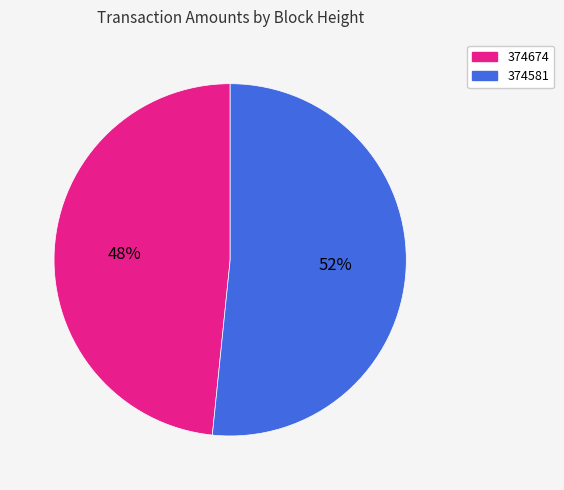

Which category accounts for the majority?

374581